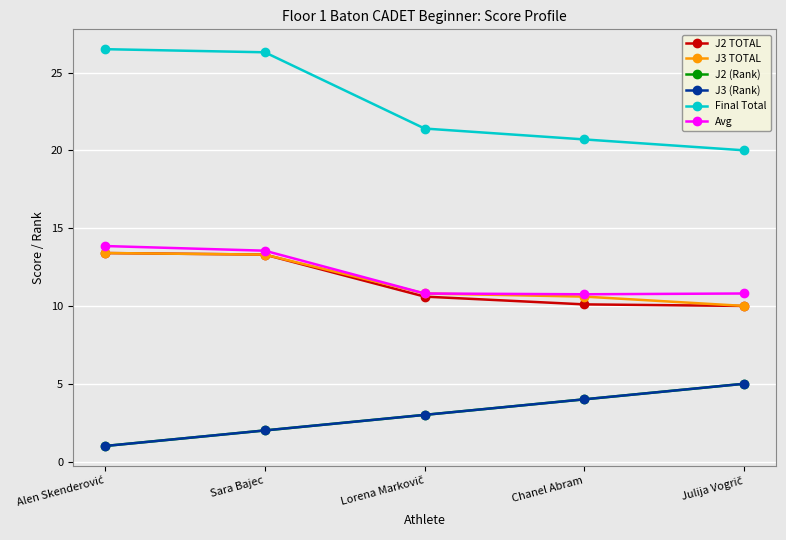

Which series changed the most between Sara Bajec and Lorena Markovič?

Final Total